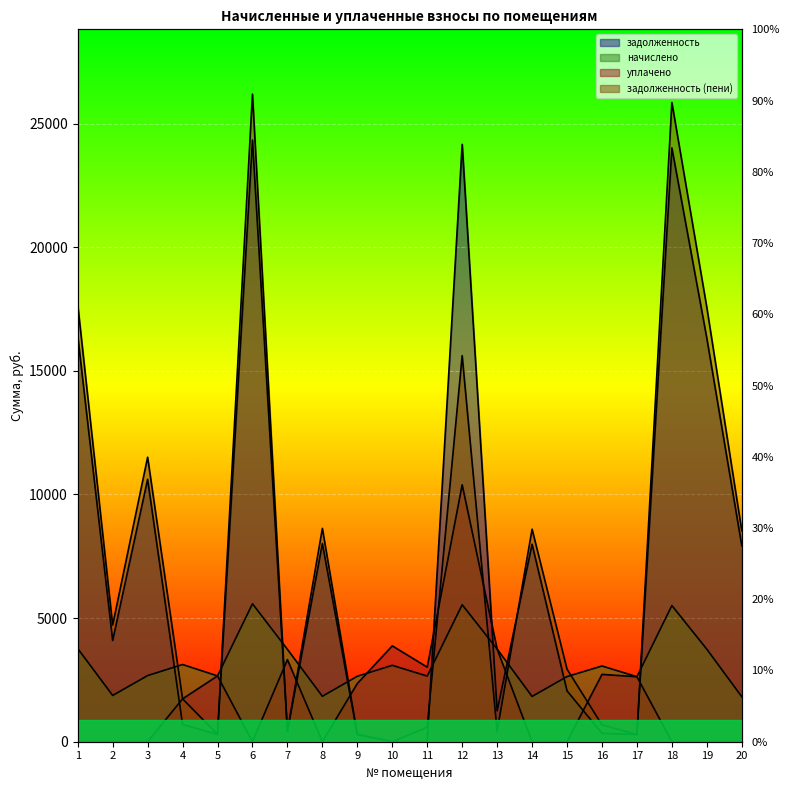

At how many categories does at least one series exceed 21342?

3